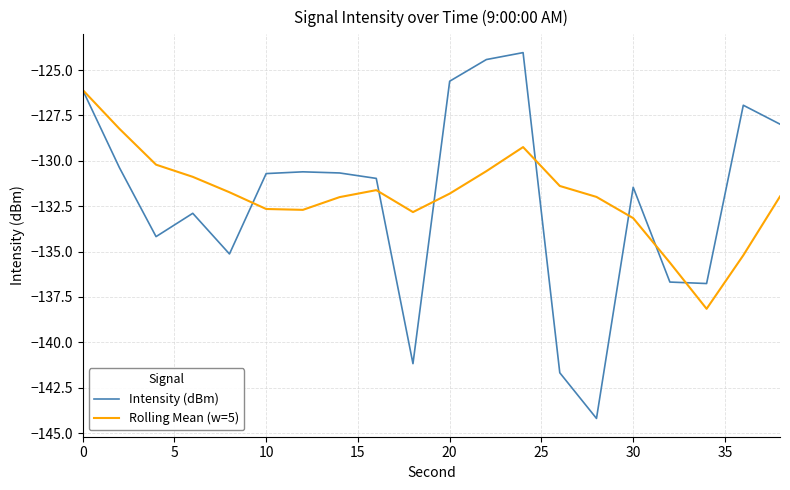

Which series has the largest range (max minus min)?

Intensity (dBm)